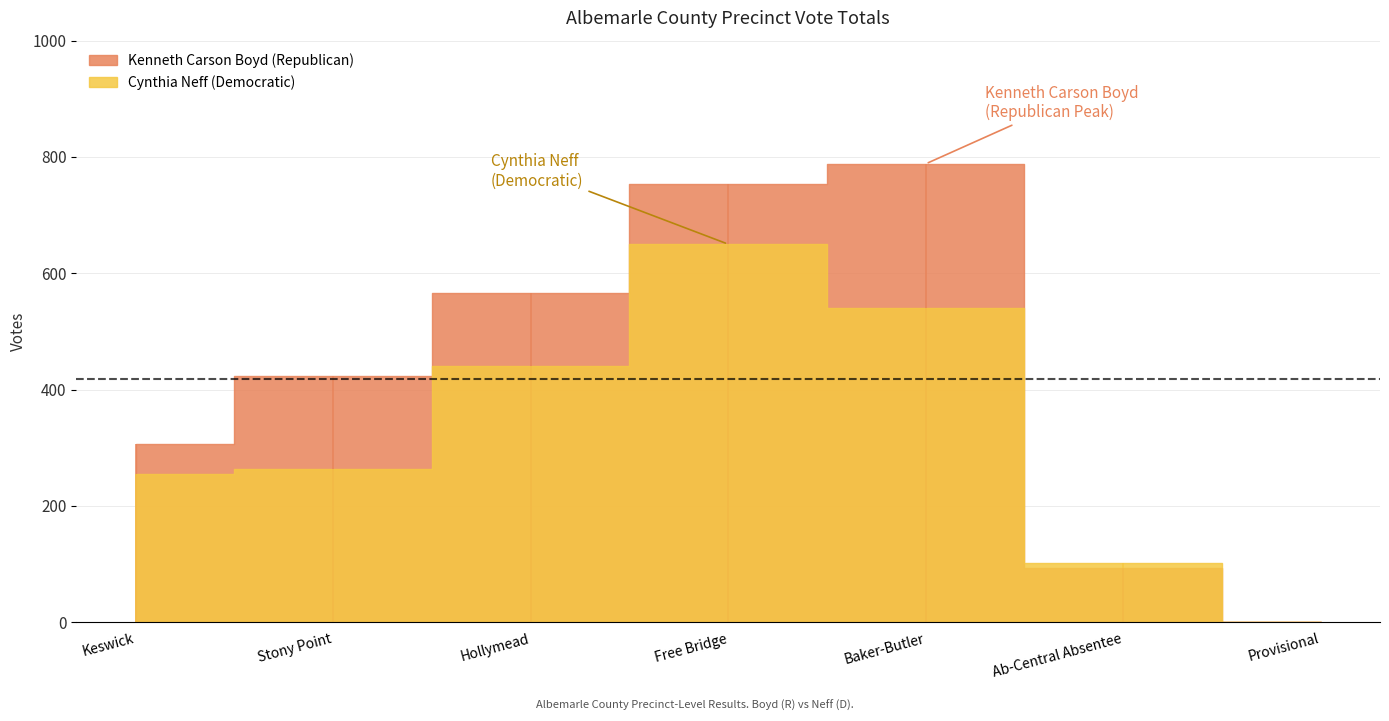

Count the number of categories in the chart.

7